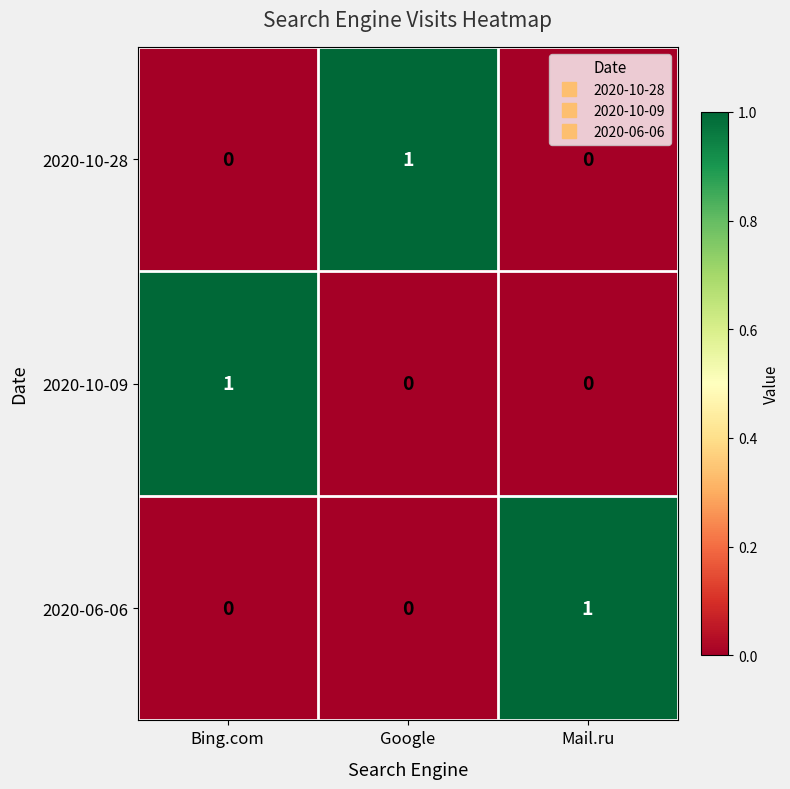

The 2020-10-09 series shows 0 at Google. True or false?

True